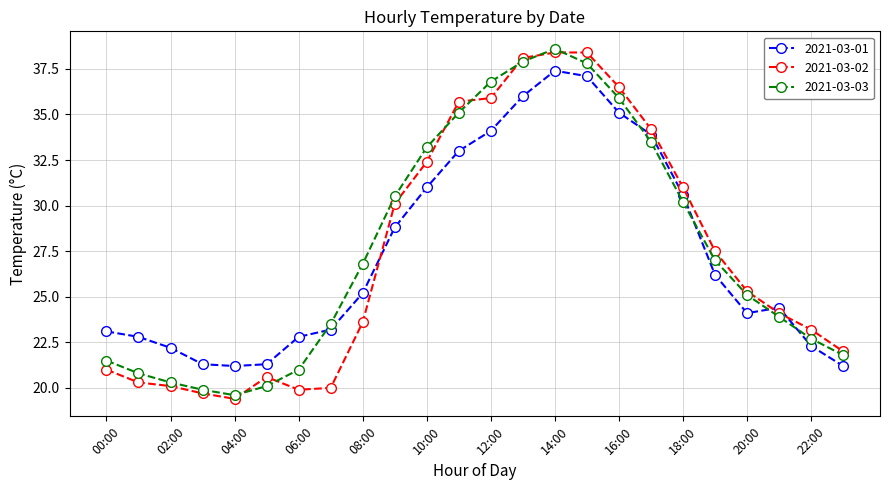

Which series ends up on top after the final intersection of 2021-03-01 and 2021-03-02?

2021-03-02